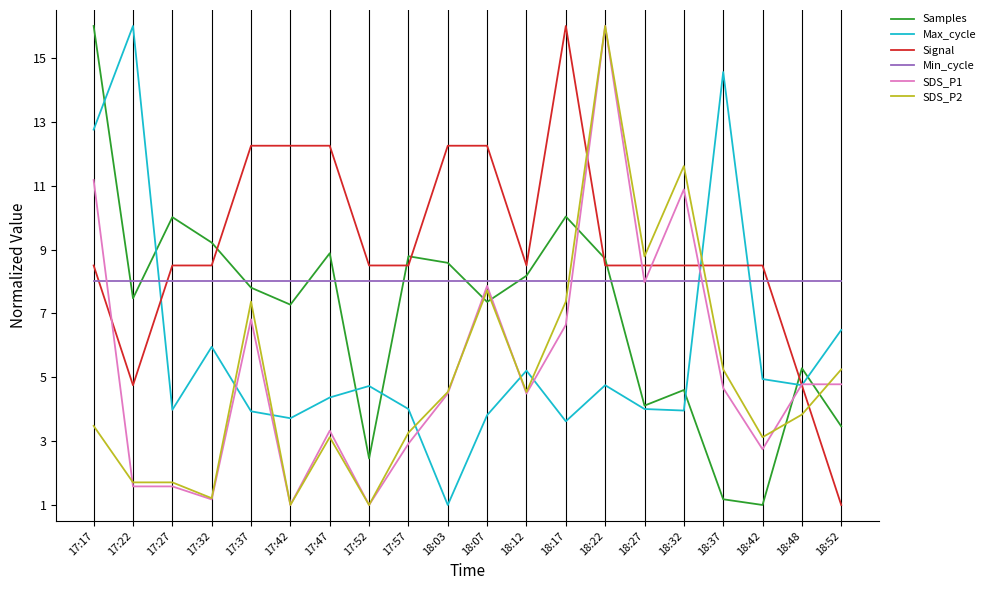

Is the value of SDS_P1 at 17:27 greater than the value of Signal at 17:47?

No